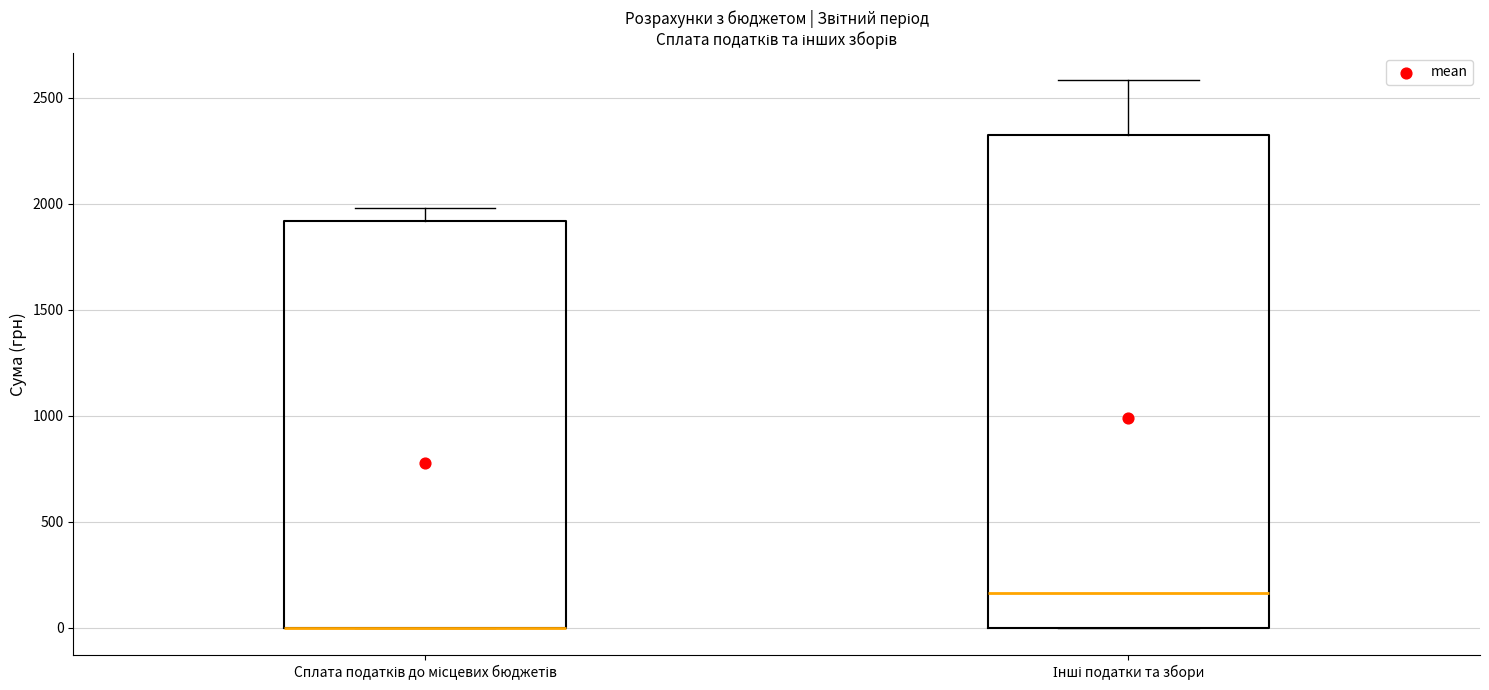

Reading left to right, transcribe this box plot: for each box, give where its median line is, the range the box spans, and where its two whiskers end, as read against the y-axis. The values are not printed on the chart, so give them approximately, as read against the axis.

Сплата податків до місцевих бюджетів: median 0 (drawn on the box's lower edge), box 0 to 1900, whiskers 0 to 2000
Інші податки та збори: median 150, box 0 to 2350, whiskers 0 to 2600